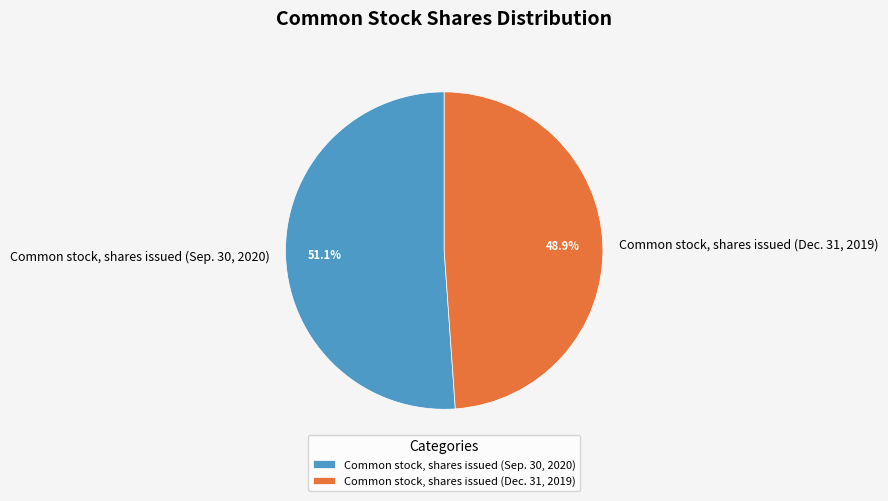

To the nearest percent, what percentage of the pie is Common stock, shares issued (Dec. 31, 2019)?

49%